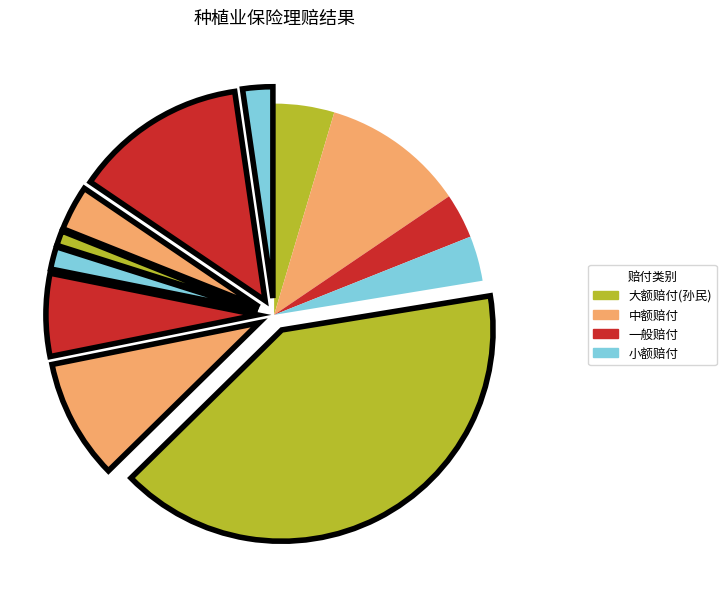

How many slices are in this pie chart?

12